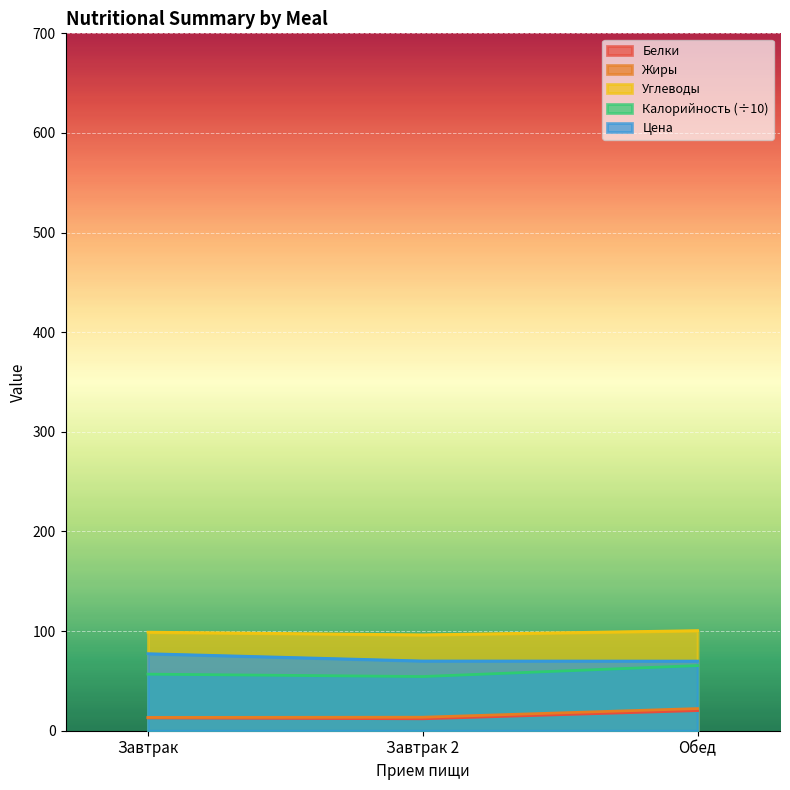

Which series has the largest range (max minus min)?

Калорийность